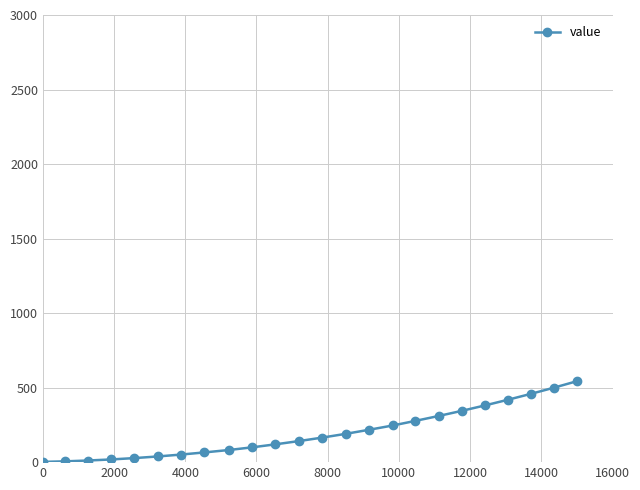

What is the value of the 11th point from the left?

119.5